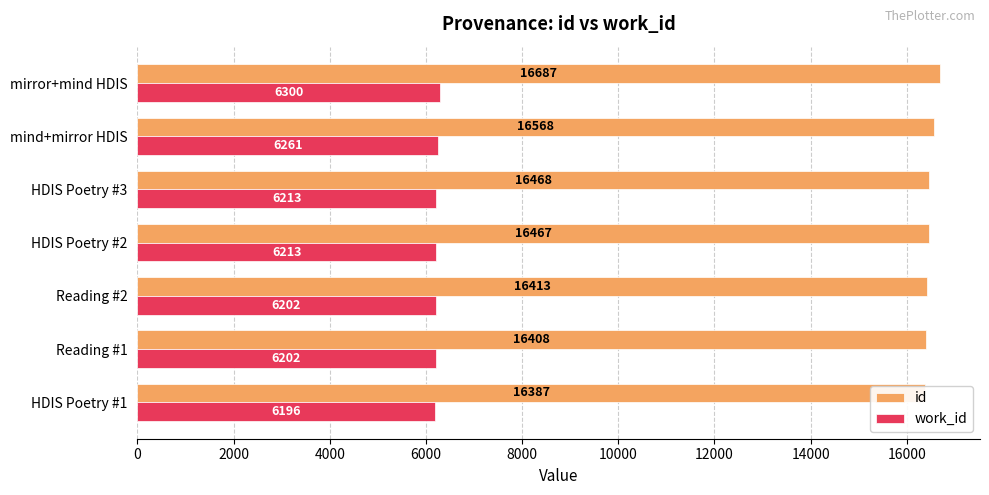

What is the value of the id bar at the 2nd from the left?

16408